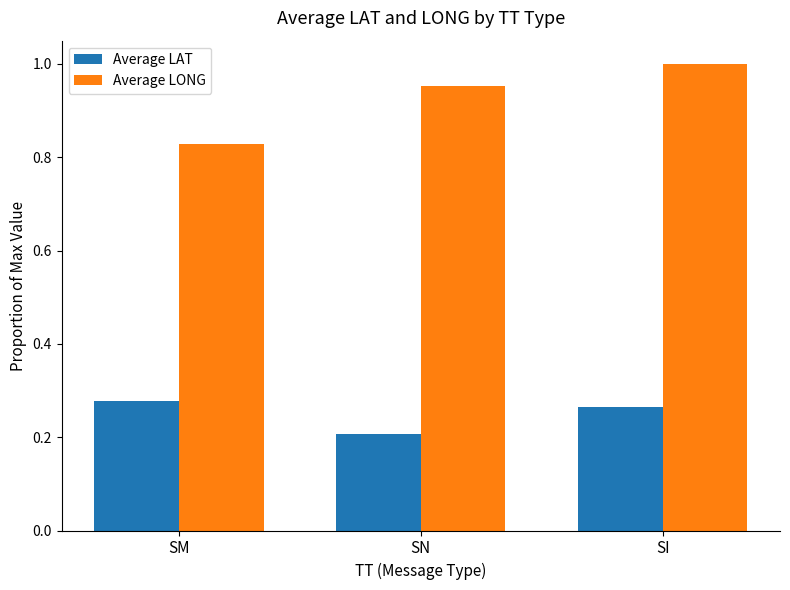

What is the difference between the highest and lowest values at SM?

0.6